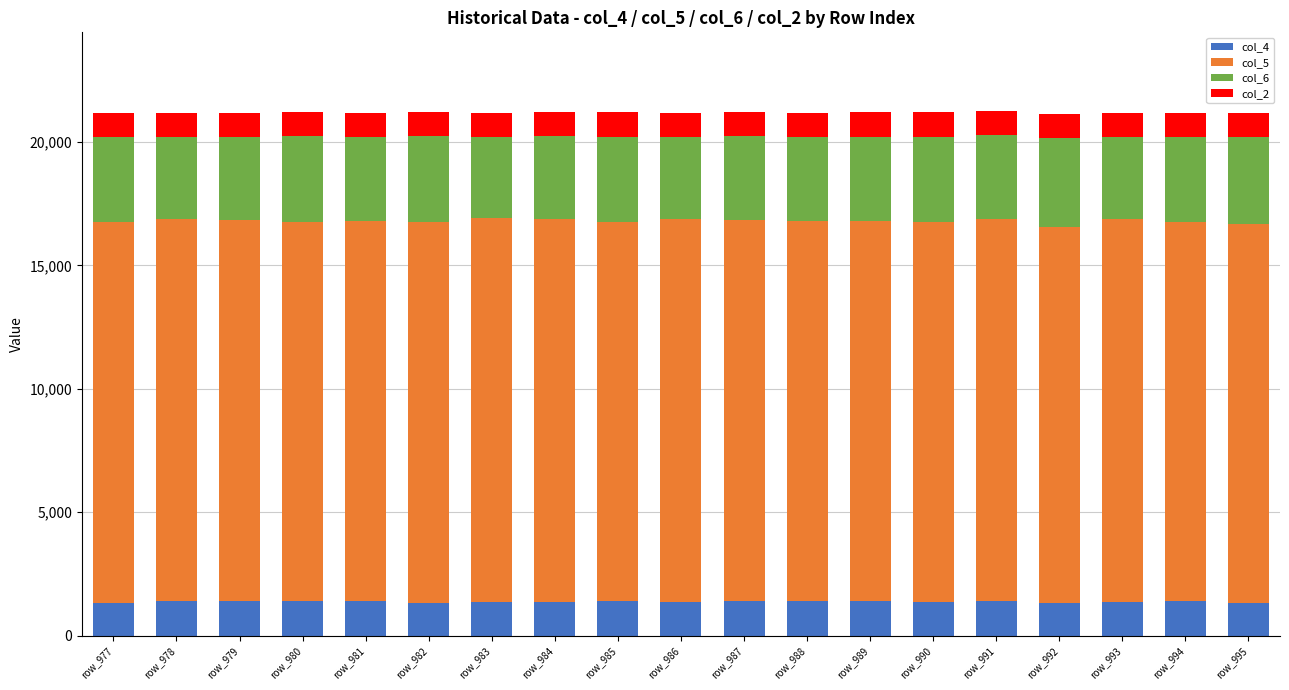

What is the lowest value of the col_4 series?

1307